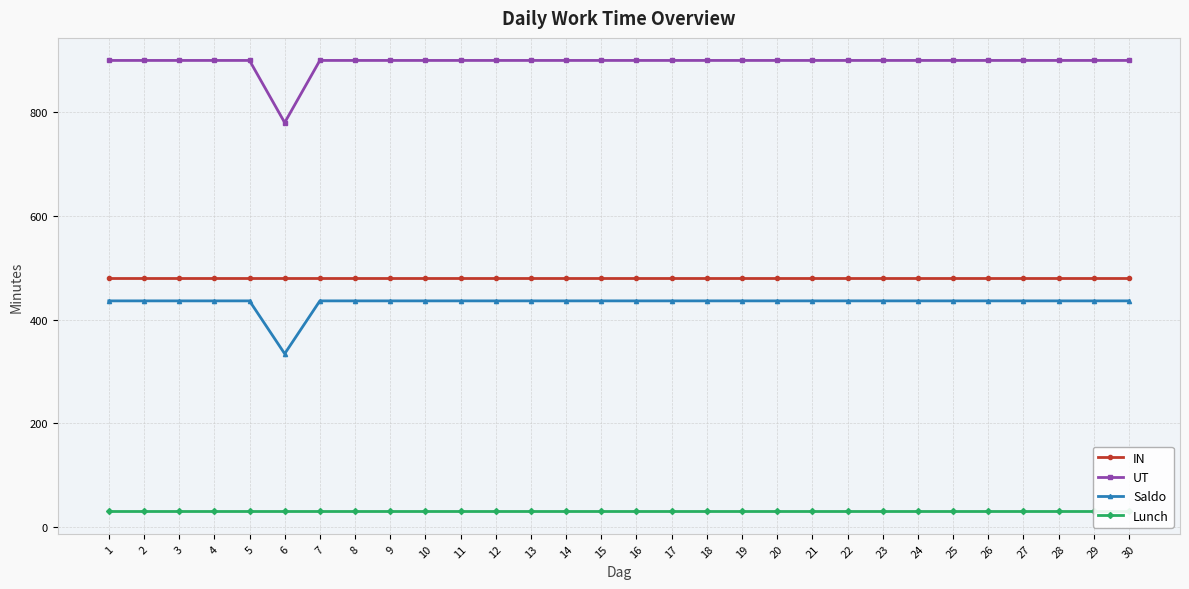

Is the value of Saldo at 19 greater than the value of IN at 22?

No